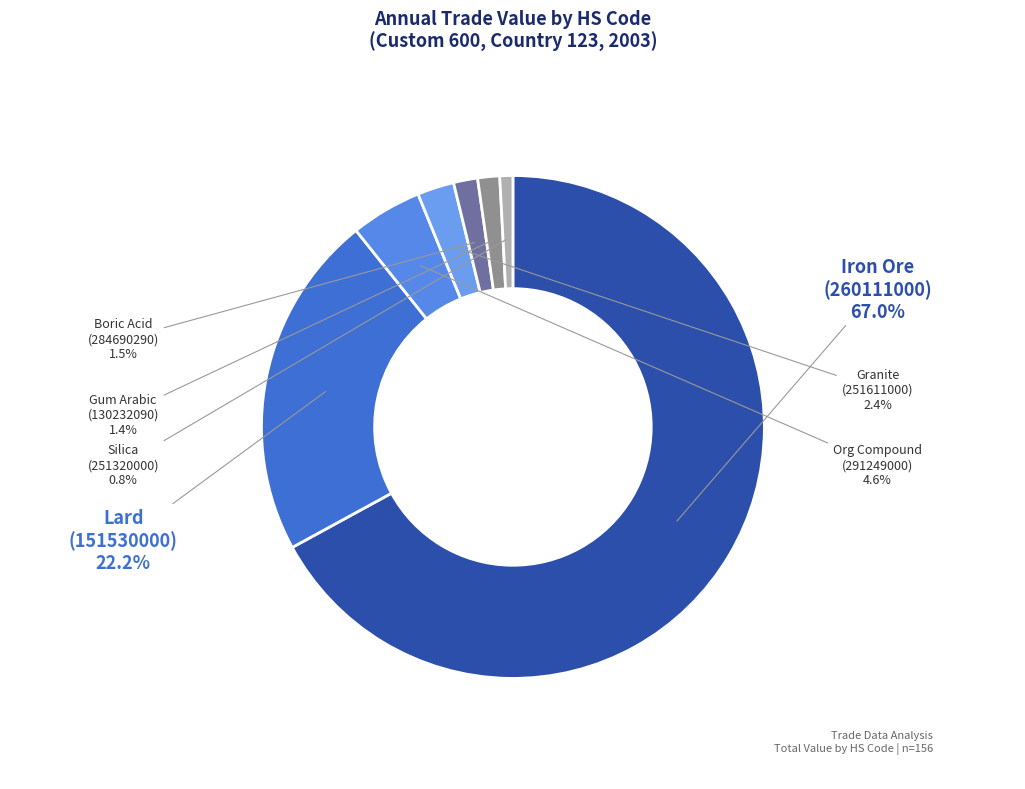

How many segments does this pie chart have?

7